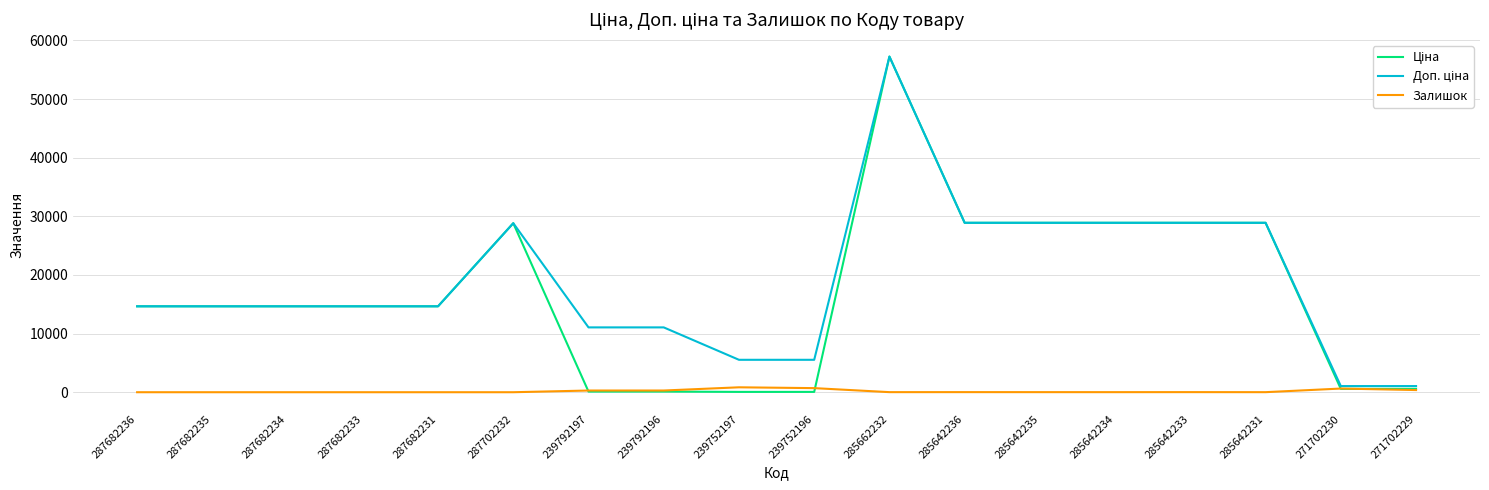

What position from the right is 287682233?

15